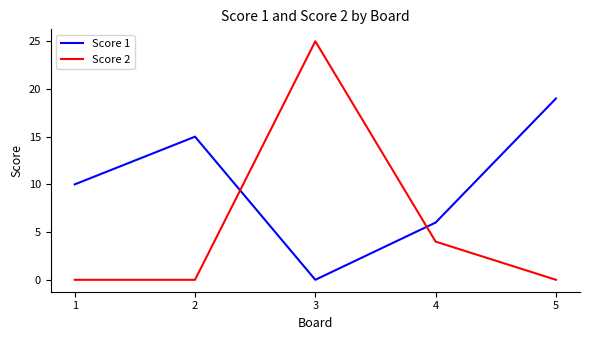

What is the sum of the Score 1 values at 5 and 2?

34